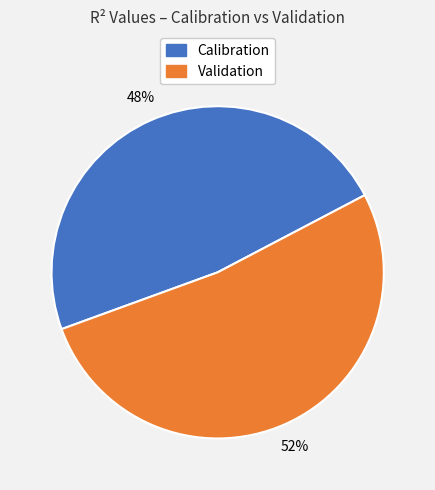

To the nearest percent, what is the difference between the largest and smallest slice percentages?

4%